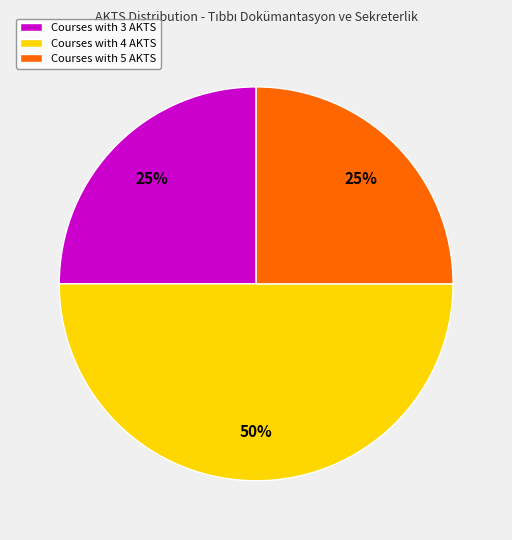

Do Courses with 4 AKTS and Courses with 5 AKTS together represent more than half of the pie?

Yes